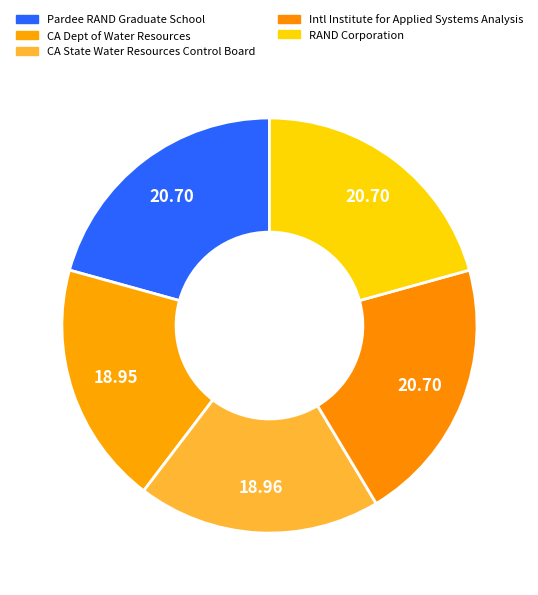

How many segments does this pie chart have?

5